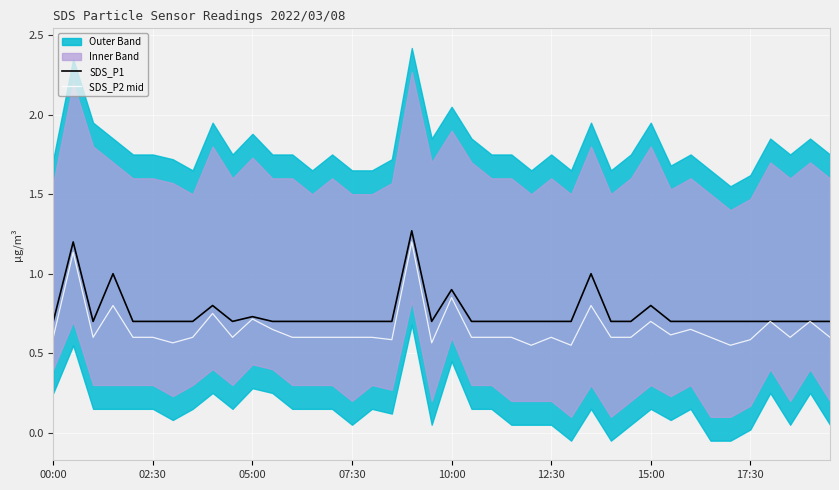

True or false: SDS_P2 mid has more than 0 interior local peaks.

True